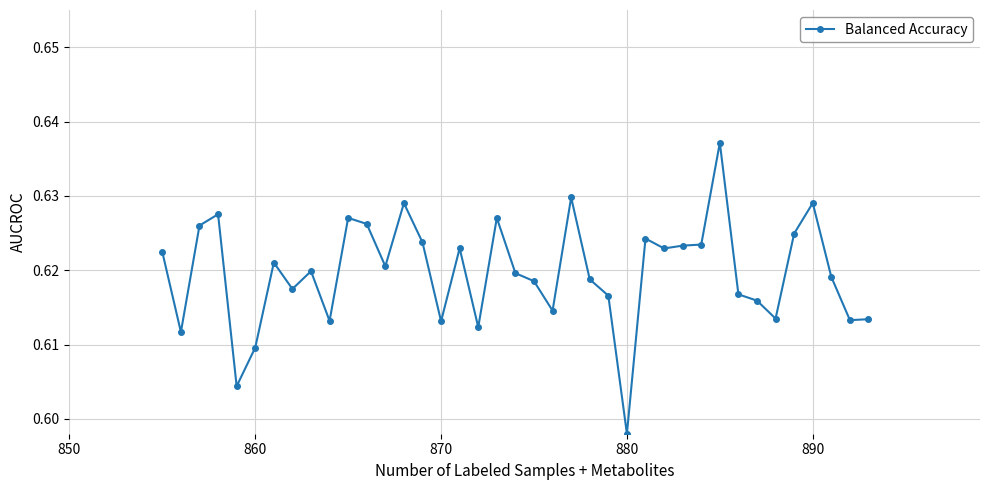

Is this an area chart (filled region under the line)?

No